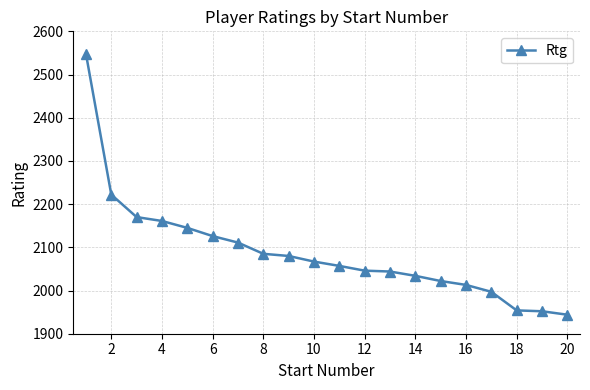

What is the difference between the maximum and minimum values?

604